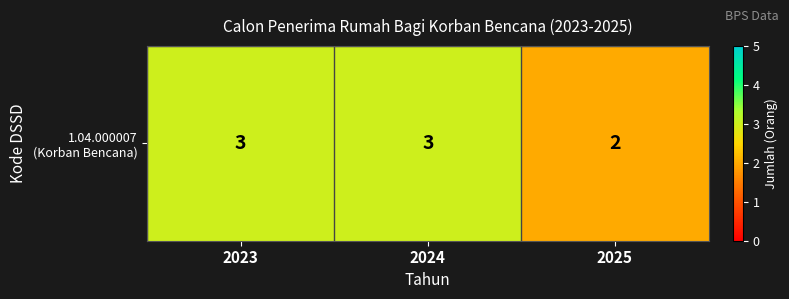

Reading left to right, list all the values displayed in this chart.

2023=3	2024=3	2025=2